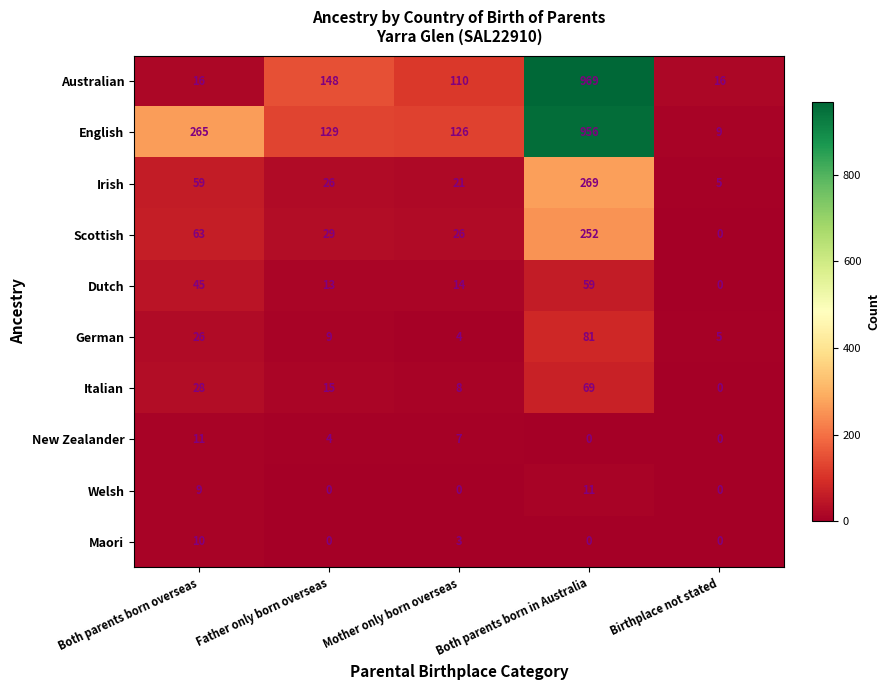

How many categories are shown in the chart?

5